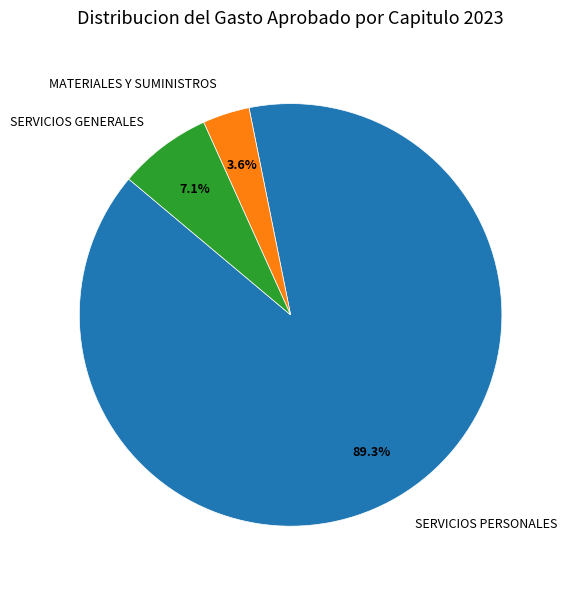

Which slice is the largest?

SERVICIOS PERSONALES